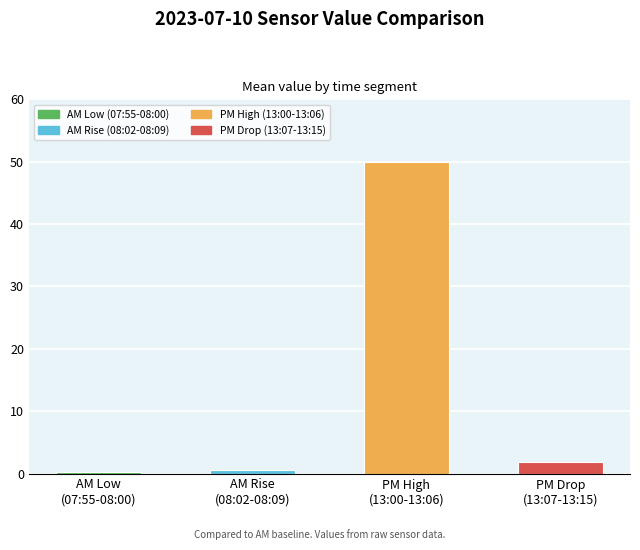

Reading right to left, transcribe all the data shown in this chart.

PM Drop
(13:07-13:15)=1.8	PM High
(13:00-13:06)=49.9	AM Rise
(08:02-08:09)=0.6	AM Low
(07:55-08:00)=0.2